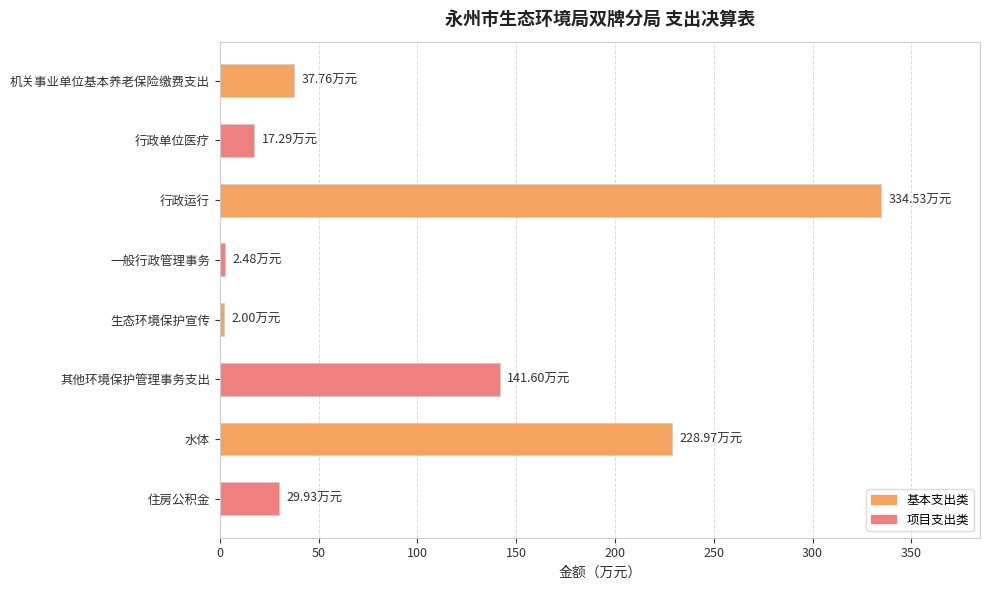

What is the difference between the second highest and second lowest values?

226.5